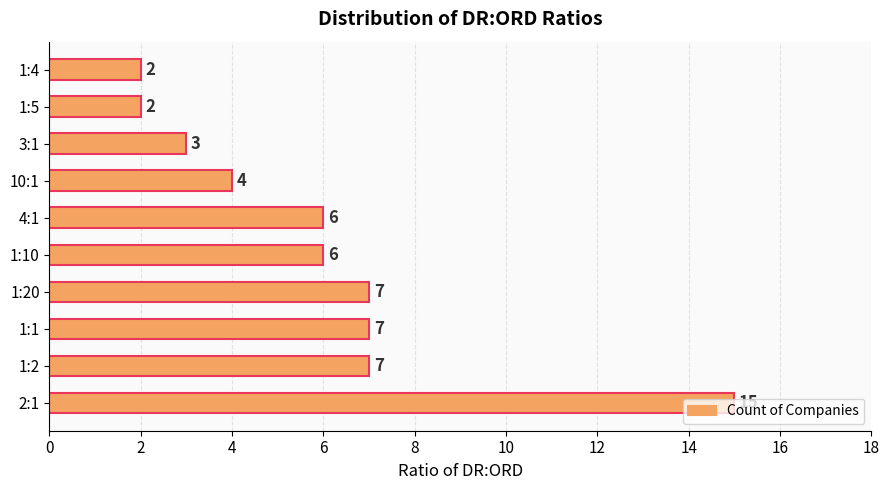

True or false: the data shows 2 at 1:4.

True